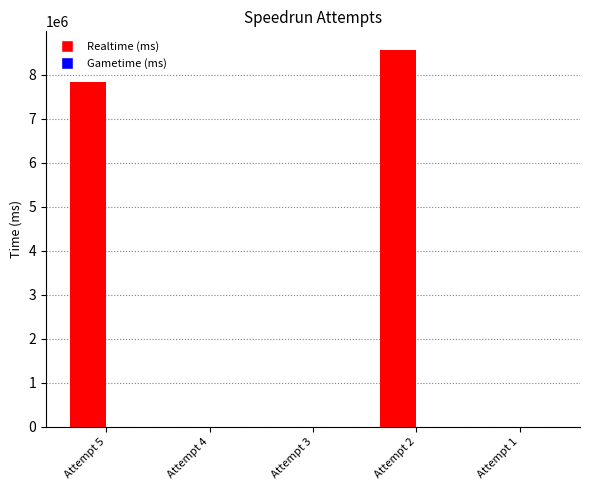

Are the bars horizontal?

No